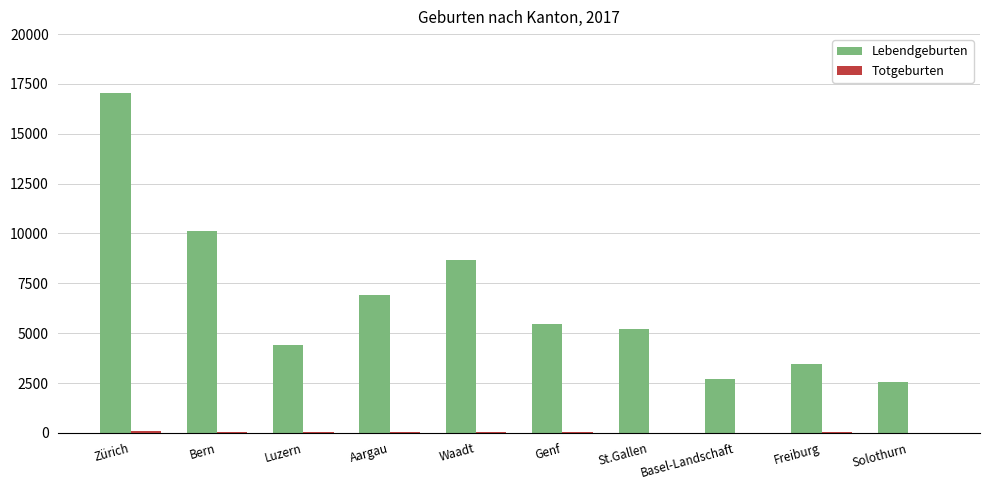

Which category has the highest value across all series?

Zürich